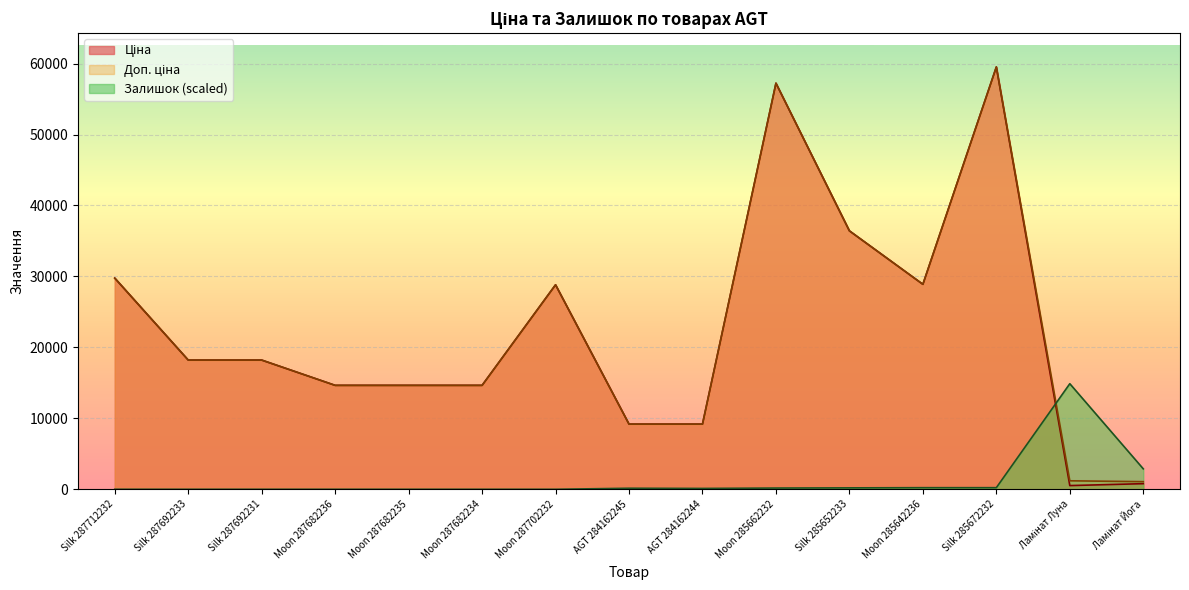

What is the label of the 1st point from the left?

Silk 287712232